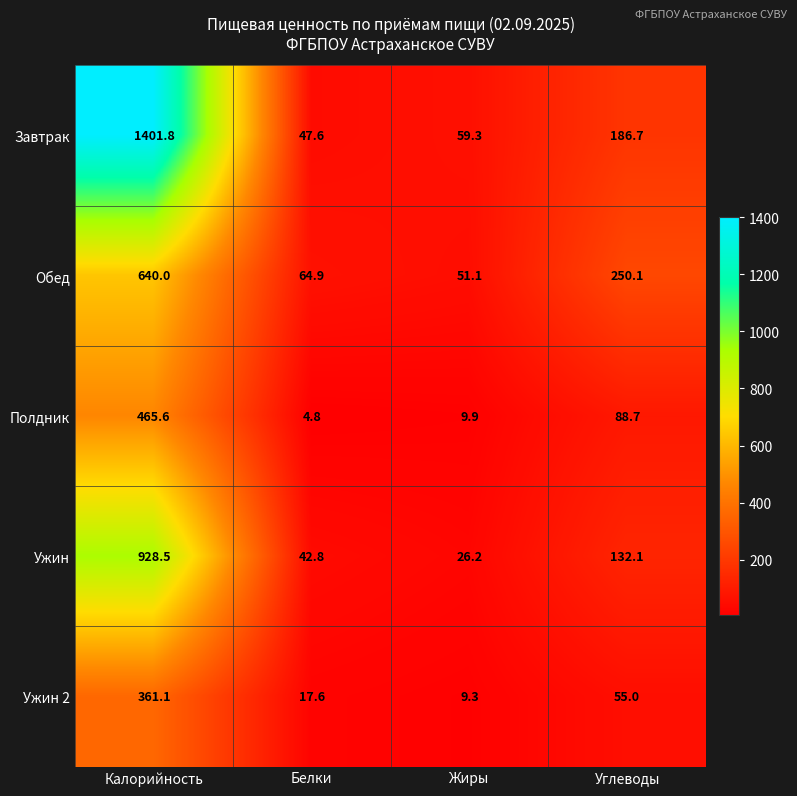

How many data points does each series have?

4